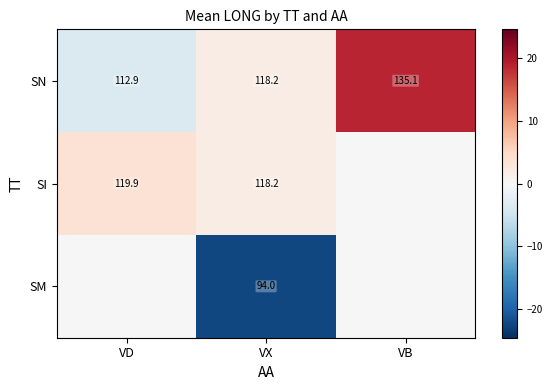

Which category has the highest value in the SN series?

VB